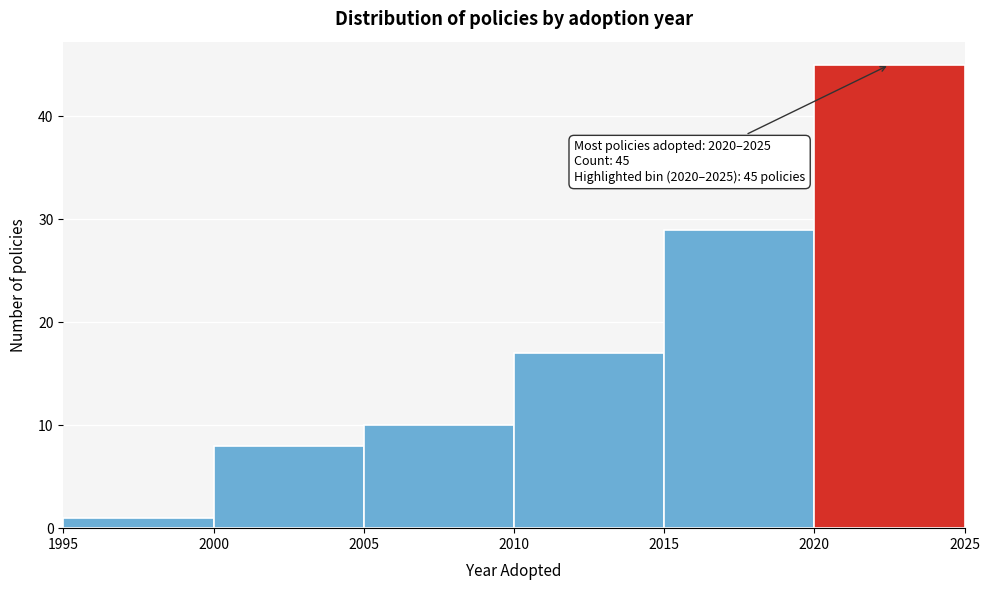

Over which range of the x-axis is the bar tallest?

2020 to 2025